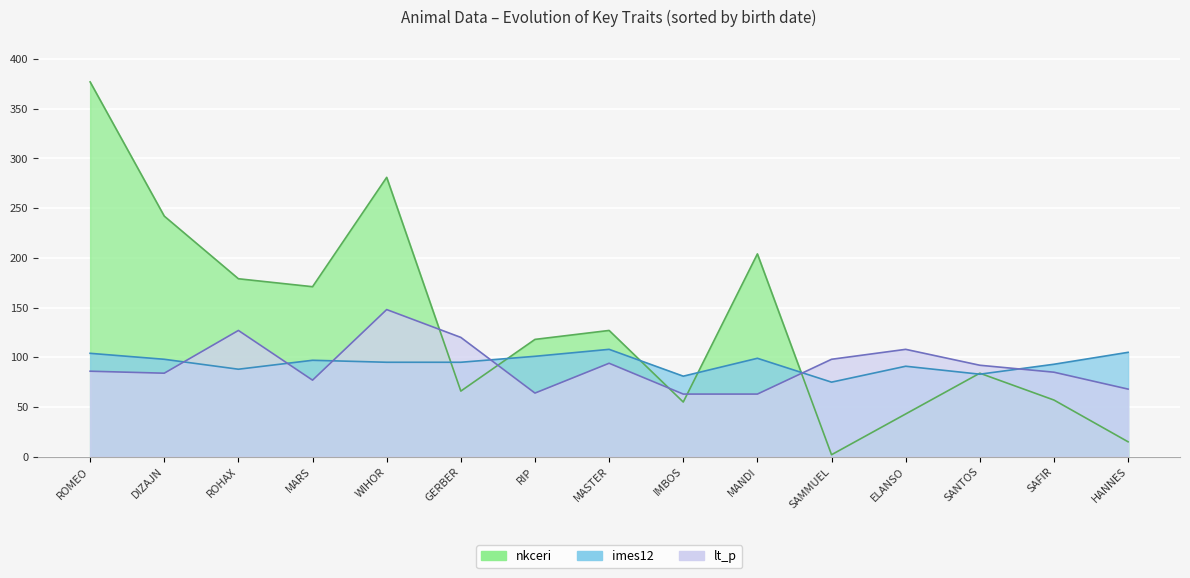

Where is the first local minimum for imes12?

ROHAX